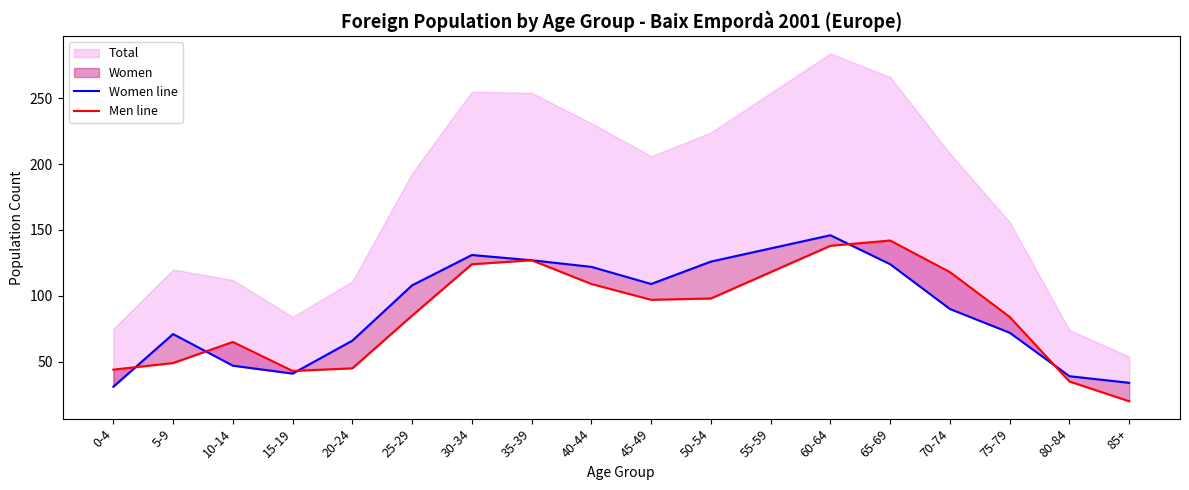

True or false: Women line has a value of 36 at 40-44.

False